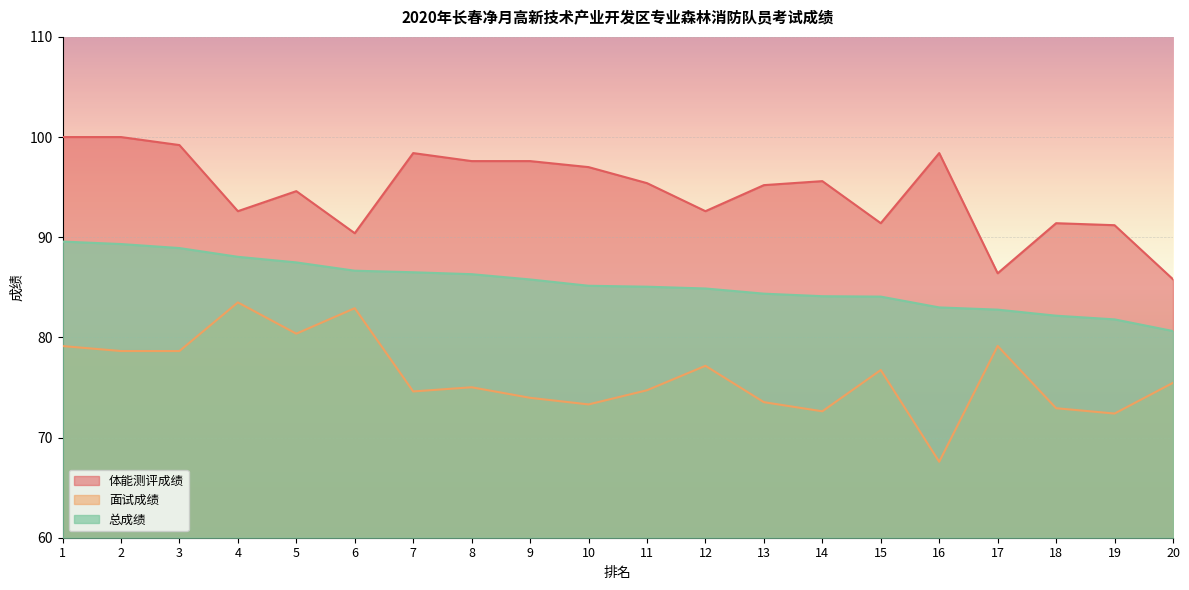

At how many categories does at least one series exceed 99?

3